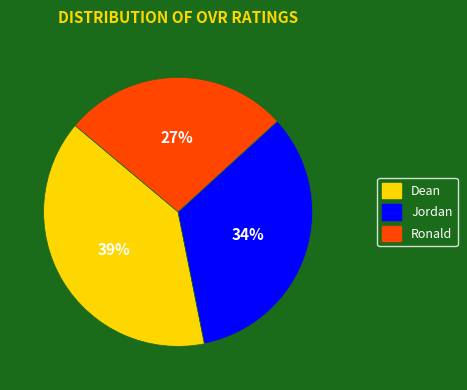

To the nearest percent, what is the average slice percentage?

33%